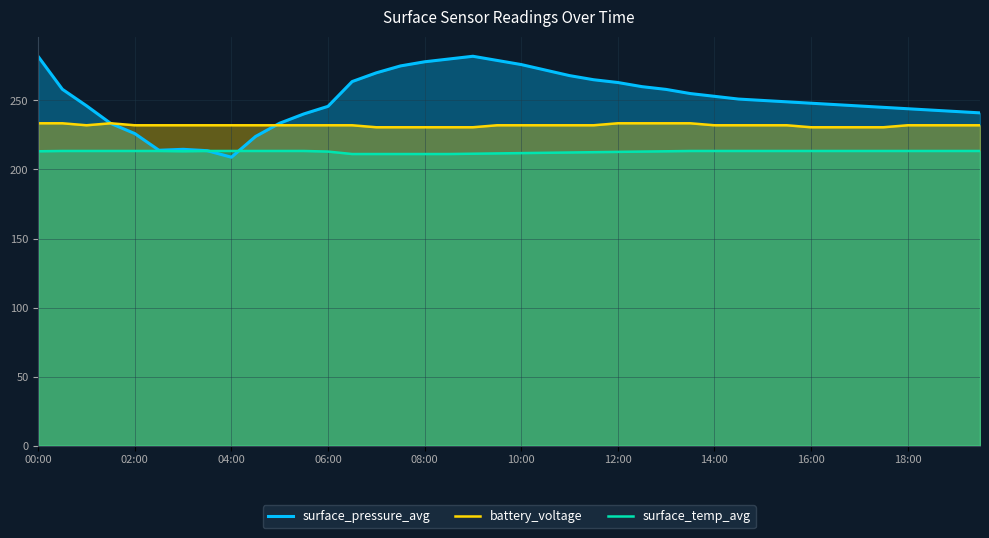

Which series has the widest spread of values?

surface_pressure_avg